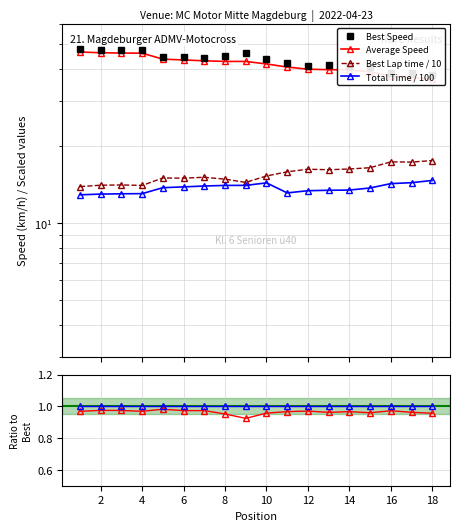

The value of Avg/Best Speed at 18 is 1.3. True or false?

False